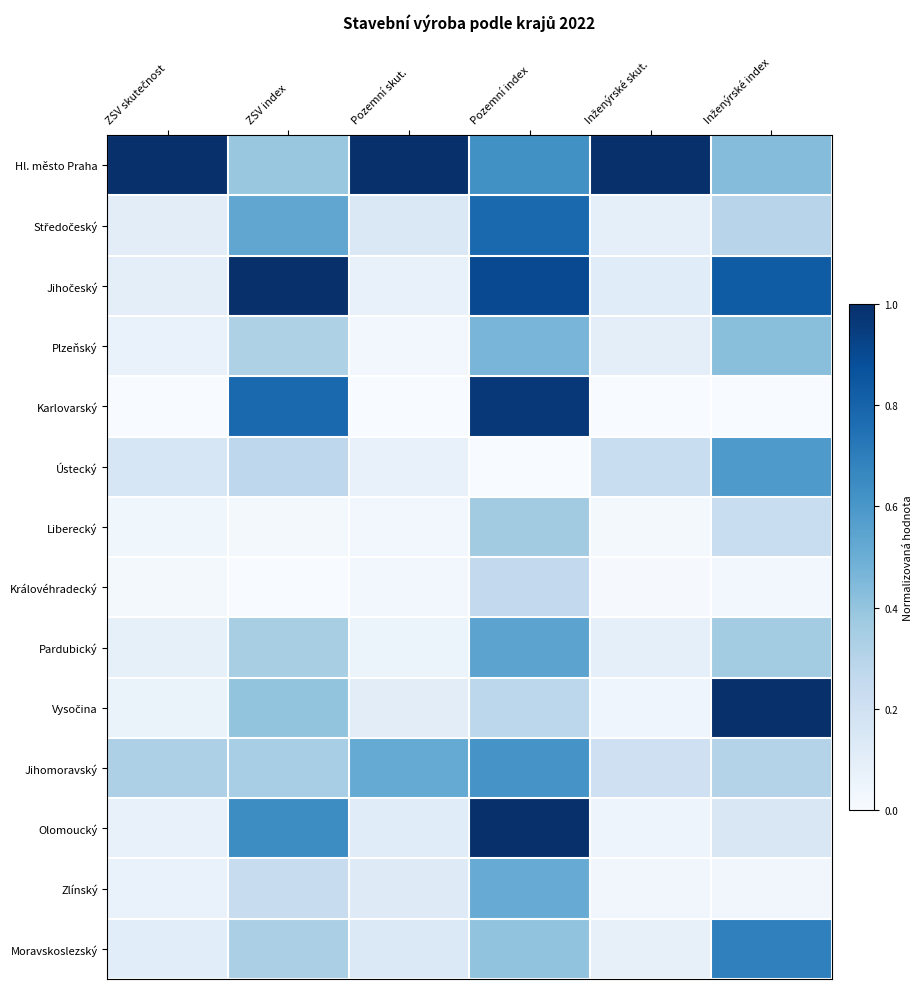

Between ZSV skutečnost and ZSV index, which series saw the biggest shift?

Jihočeský